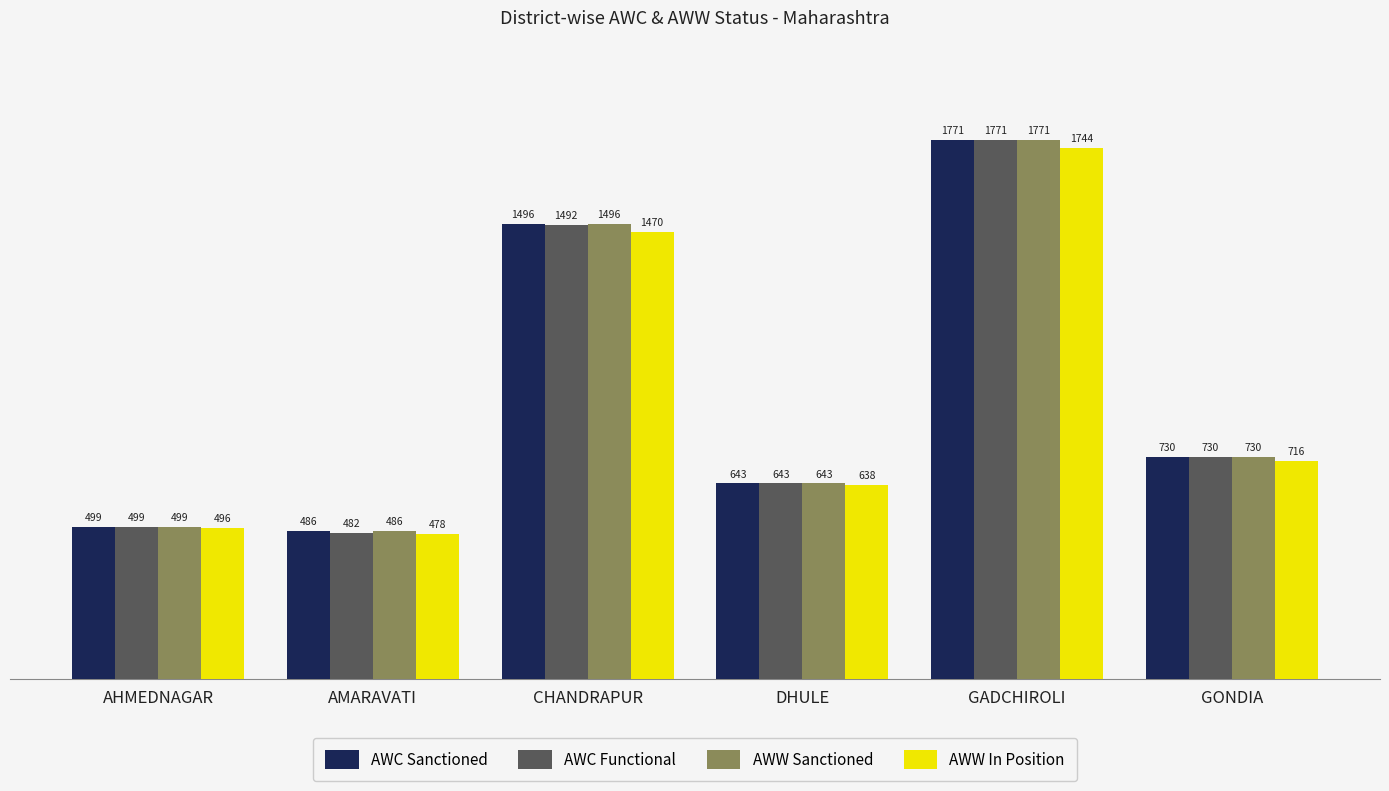

How many values in the AWC Sanctioned series are below 730?

3